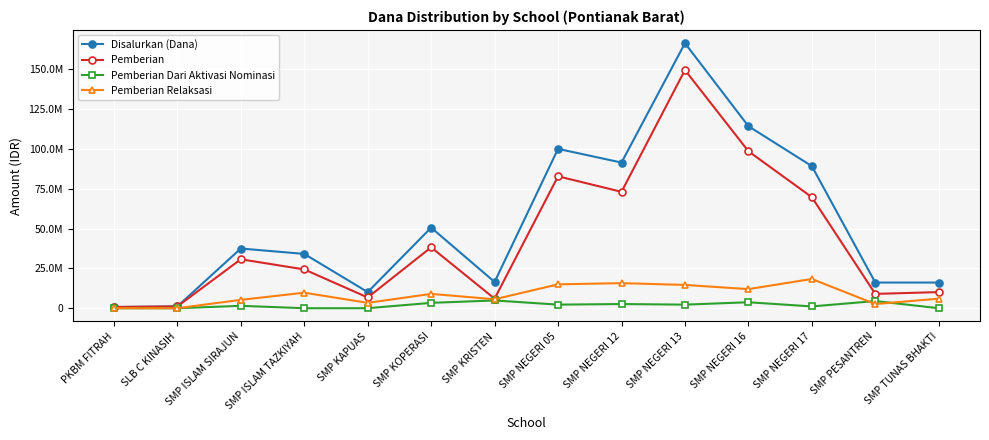

Reading left to right, extract all data points from this chart.

Disalurkan (Dana): PKBM FITRAH=750000	SLB C KINASIH=1125000	SMP ISLAM SIRAJUN=37500000	SMP ISLAM TAZKIYAH=34125000	SMP KAPUAS=10125000	SMP KOPERASI=50625000	SMP KRISTEN=16500000	SMP NEGERI 05=100125000	SMP NEGERI 12=91500000	SMP NEGERI 13=166500000	SMP NEGERI 16=114375000	SMP NEGERI 17=89250000	SMP PESANTREN=16125000	SMP TUNAS BHAKTI=16125000
Pemberian: PKBM FITRAH=750000	SLB C KINASIH=1125000	SMP ISLAM SIRAJUN=30750000	SMP ISLAM TAZKIYAH=24375000	SMP KAPUAS=6750000	SMP KOPERASI=38250000	SMP KRISTEN=6000000	SMP NEGERI 05=82875000	SMP NEGERI 12=73125000	SMP NEGERI 13=149625000	SMP NEGERI 16=98625000	SMP NEGERI 17=69750000	SMP PESANTREN=9000000	SMP TUNAS BHAKTI=10125000
Pemberian Dari Aktivasi Nominasi: PKBM FITRAH=0	SLB C KINASIH=0	SMP ISLAM SIRAJUN=1500000	SMP ISLAM TAZKIYAH=0	SMP KAPUAS=0	SMP KOPERASI=3375000	SMP KRISTEN=4875000	SMP NEGERI 05=2250000	SMP NEGERI 12=2625000	SMP NEGERI 13=2250000	SMP NEGERI 16=3750000	SMP NEGERI 17=1125000	SMP PESANTREN=4500000	SMP TUNAS BHAKTI=0
Pemberian Relaksasi: PKBM FITRAH=0	SLB C KINASIH=0	SMP ISLAM SIRAJUN=5250000	SMP ISLAM TAZKIYAH=9750000	SMP KAPUAS=3375000	SMP KOPERASI=9000000	SMP KRISTEN=5625000	SMP NEGERI 05=15000000	SMP NEGERI 12=15750000	SMP NEGERI 13=14625000	SMP NEGERI 16=12000000	SMP NEGERI 17=18375000	SMP PESANTREN=2625000	SMP TUNAS BHAKTI=6000000